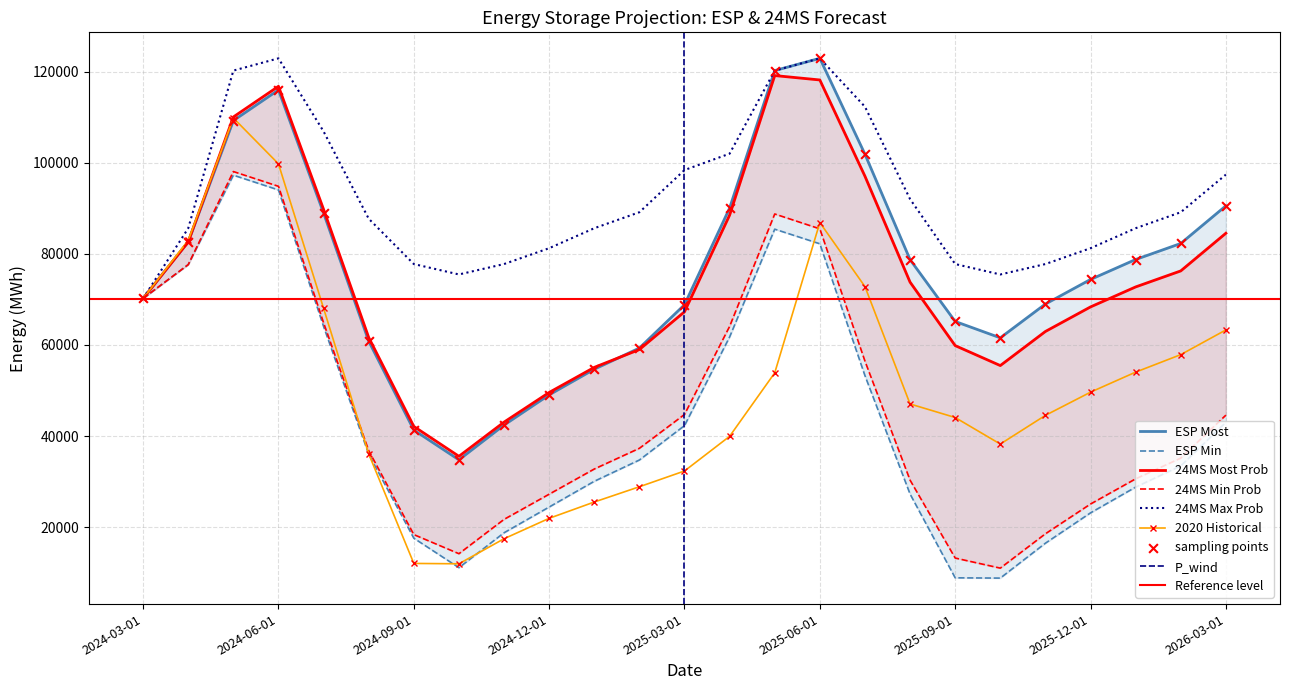

Which series has the largest total across all categories?

24MS Max